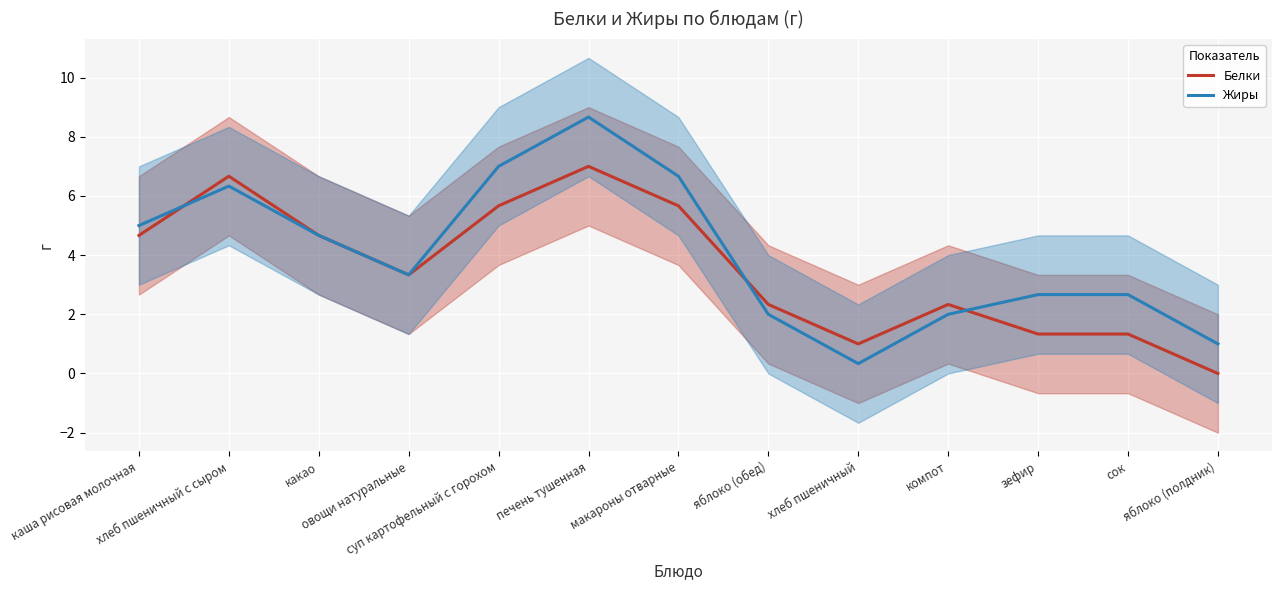

At how many categories does at least one series exceed 5?

4